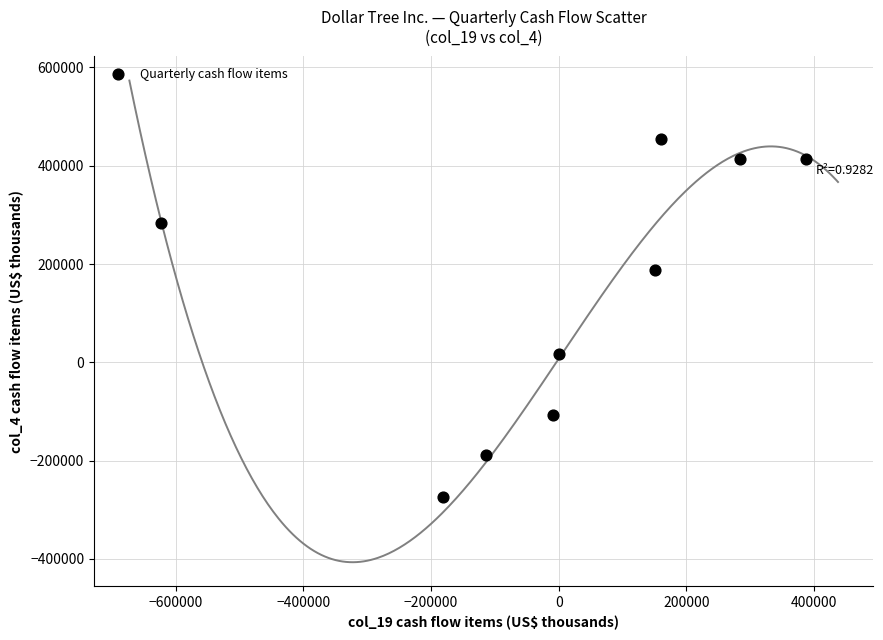

What is the average Y value?

133100